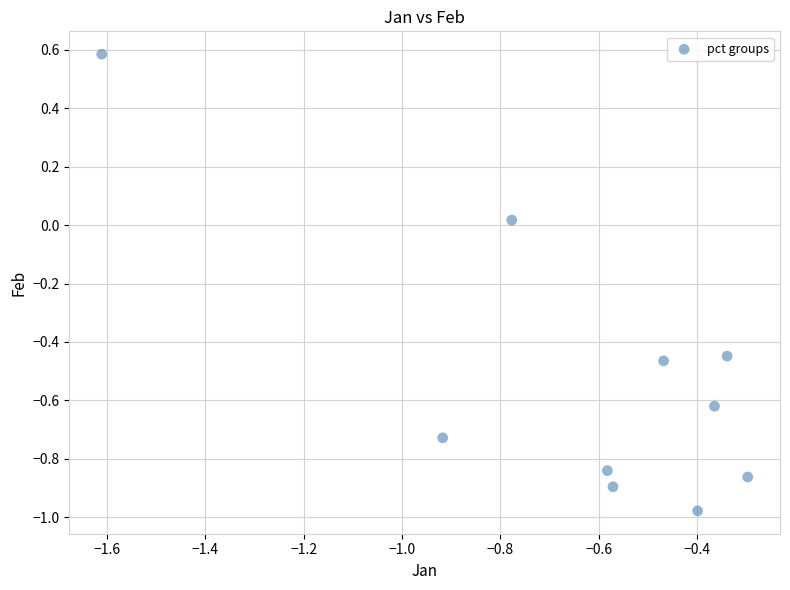

What is the range of X values (max minus min)?

1.3